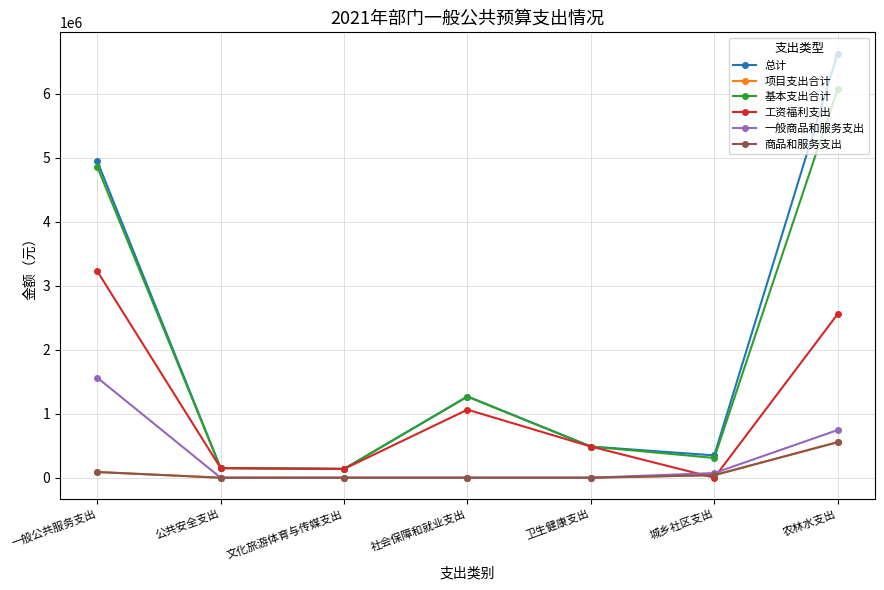

Reading left to right, list all the values displayed in this chart.

总计: 一般公共服务支出=4945649	公共安全支出=150288	文化旅游体育与传媒支出=137592	社会保障和就业支出=1268405	卫生健康支出=486888	城乡社区支出=348800	农林水支出=6626808
项目支出合计: 一般公共服务支出=89164	公共安全支出=0	文化旅游体育与传媒支出=0	社会保障和就业支出=0	卫生健康支出=0	城乡社区支出=40000	农林水支出=555500
基本支出合计: 一般公共服务支出=4856485	公共安全支出=150288	文化旅游体育与传媒支出=137592	社会保障和就业支出=1268405	卫生健康支出=486888	城乡社区支出=308800	农林水支出=6071308
工资福利支出: 一般公共服务支出=3226991	公共安全支出=150288	文化旅游体育与传媒支出=137592	社会保障和就业支出=1063245	卫生健康支出=486888	城乡社区支出=0	农林水支出=2556108
一般商品和服务支出: 一般公共服务支出=1563524	公共安全支出=0	文化旅游体育与传媒支出=0	社会保障和就业支出=0	卫生健康支出=0	城乡社区支出=72900	农林水支出=744600
商品和服务支出: 一般公共服务支出=89164	公共安全支出=0	文化旅游体育与传媒支出=0	社会保障和就业支出=0	卫生健康支出=0	城乡社区支出=40000	农林水支出=555500